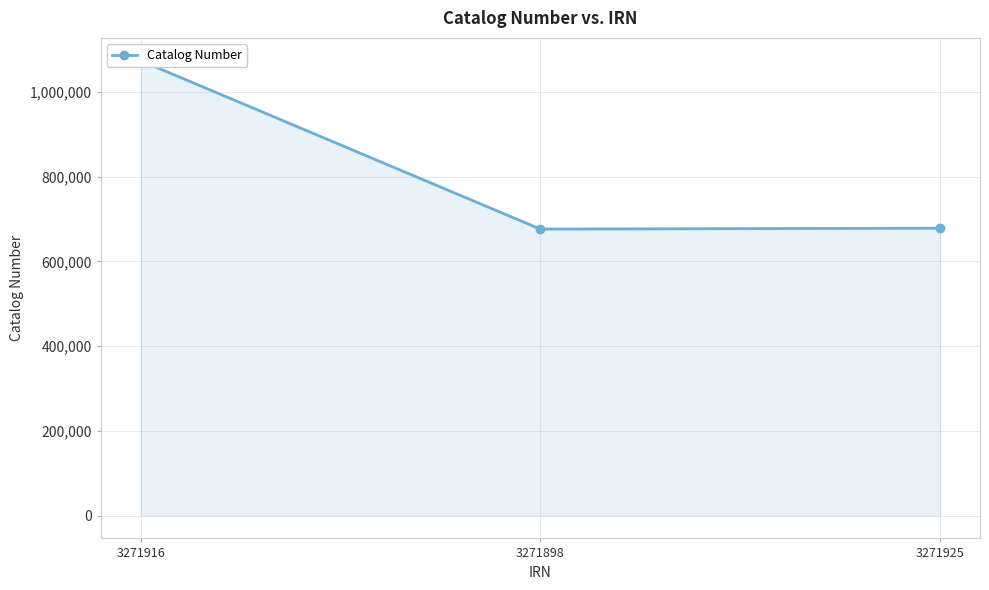

True or false: the data shows 676333 at 3271898.

True